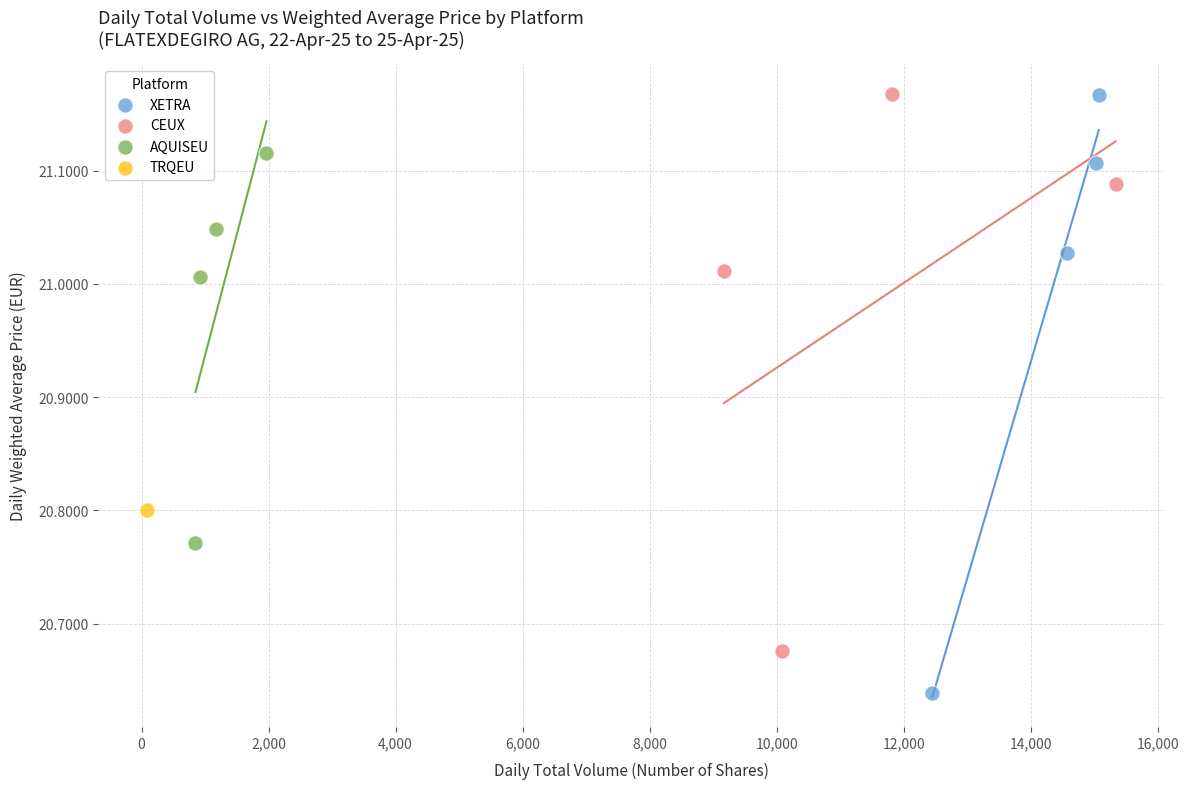

What are all the series names shown in the legend?

XETRA, CEUX, AQUISEU, TRQEU